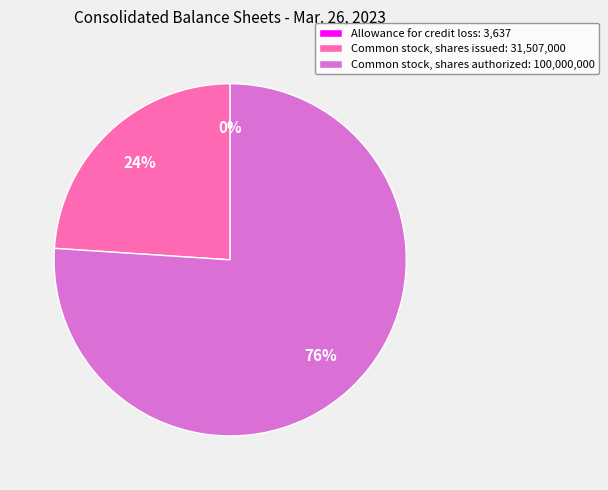

Is it true that Common stock, shares issued is 24% of the pie?

True